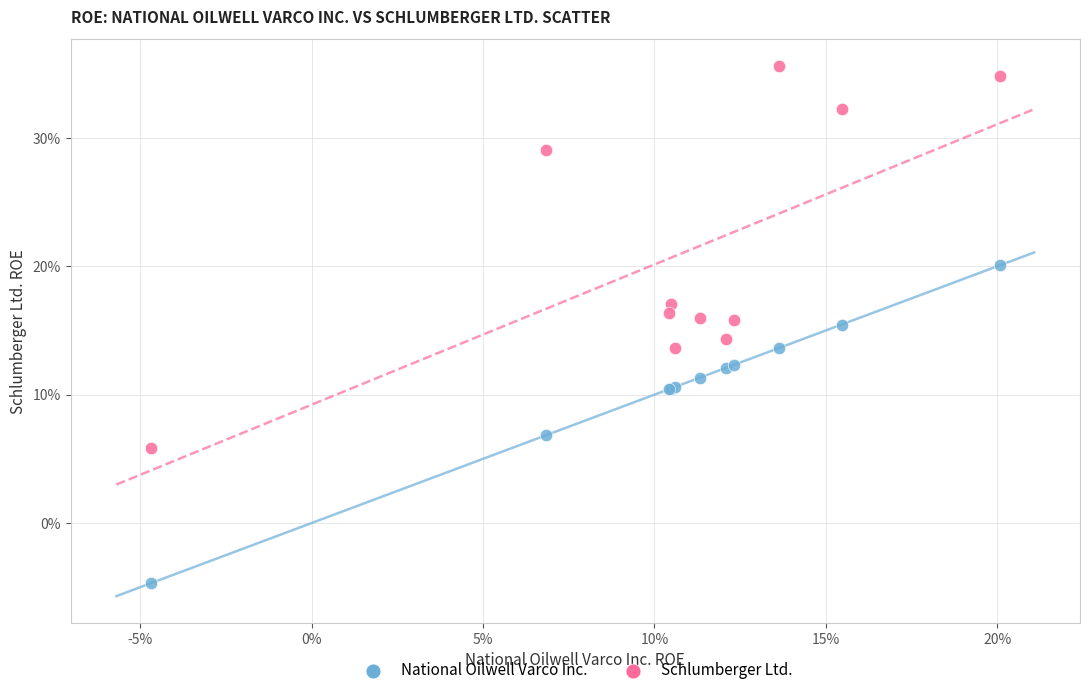

Which series contains the highest Y value?

Schlumberger Ltd.